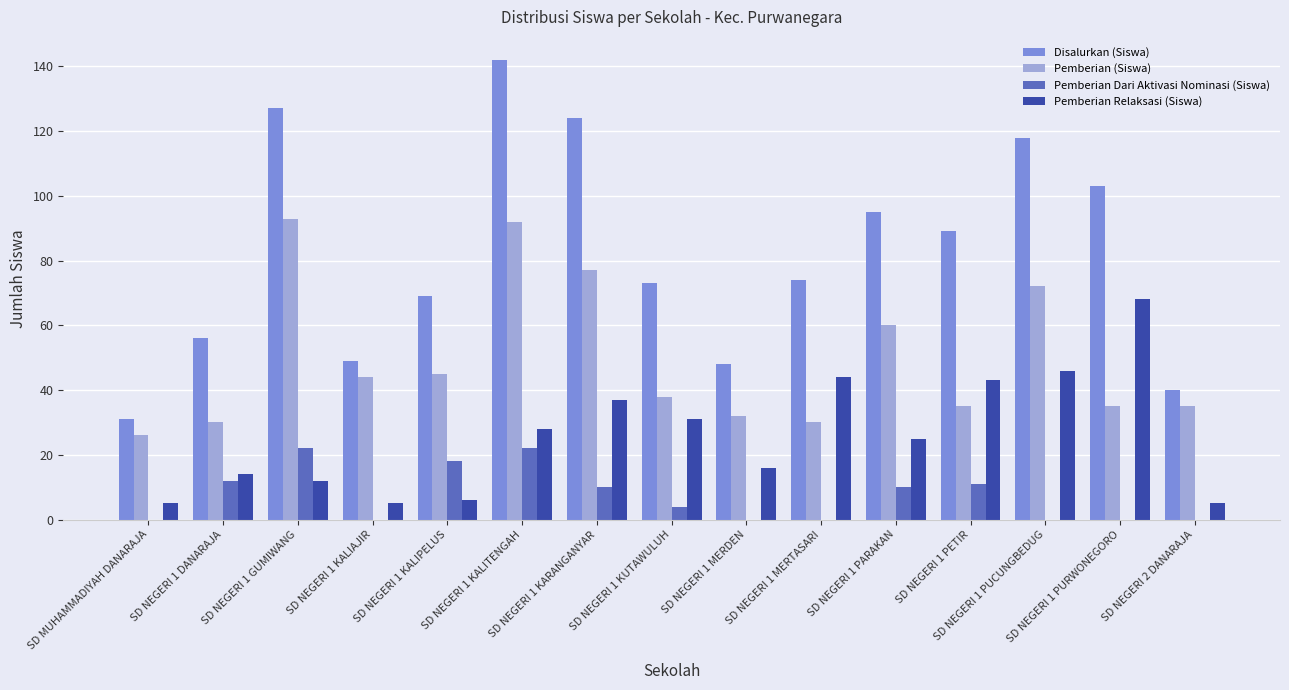

Is it true that Pemberian (Siswa) equals 21 at SD NEGERI 1 GUMIWANG?

False